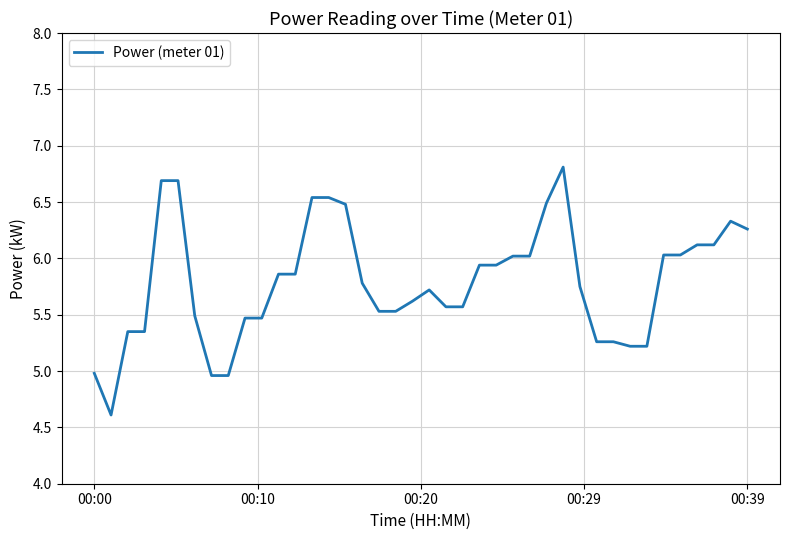

What is the difference between the maximum and minimum values?

2.2